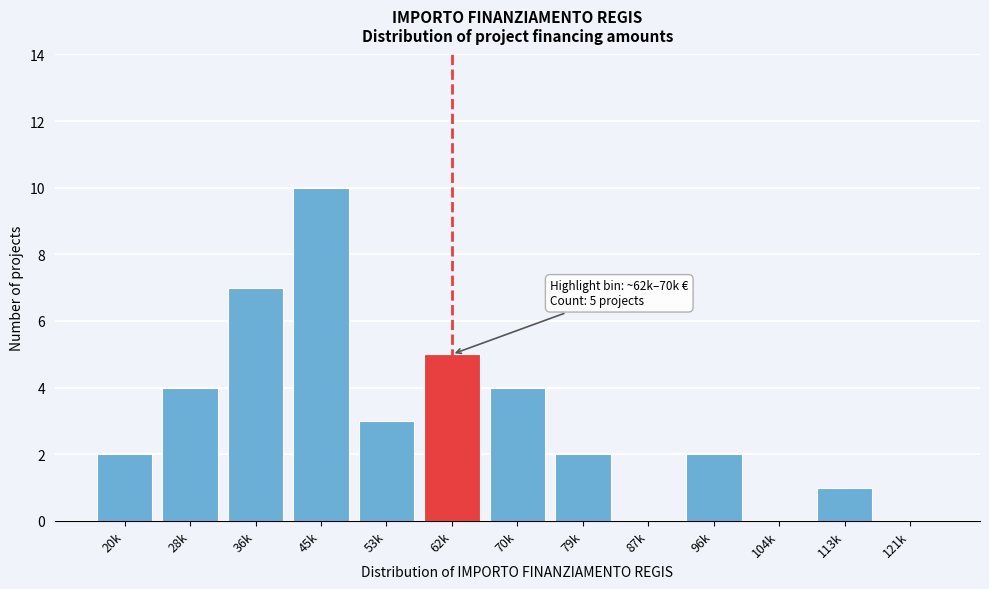

Reading left to right, transcribe all the data shown in this chart.

20k=2	28k=4	36k=7	45k=10	53k=3	62k=5	70k=4	79k=2	87k=0	96k=2	104k=0	113k=1	121k=0